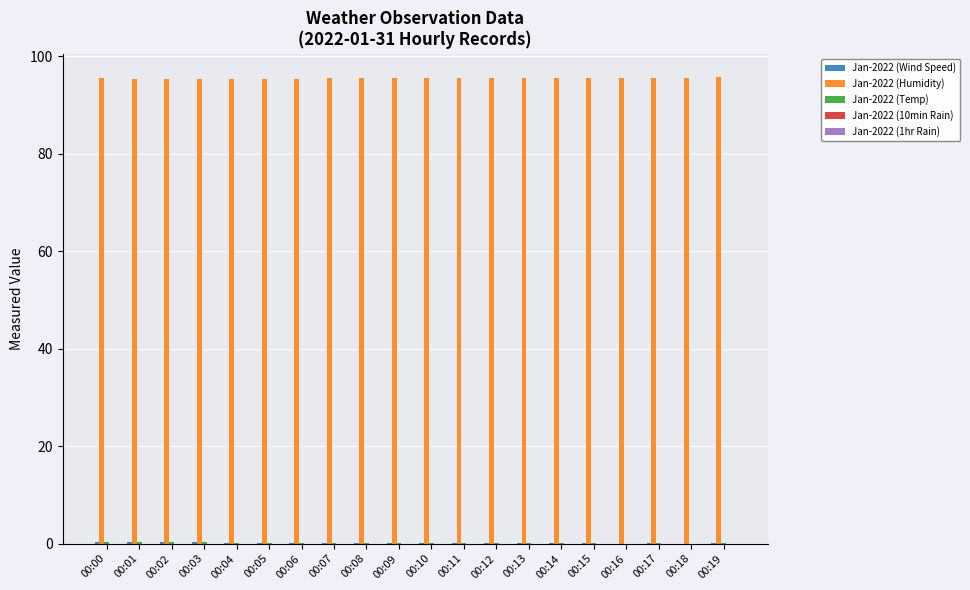

The value of Jan-2022 (Humidity) at 00:09 is 95.5. True or false?

True